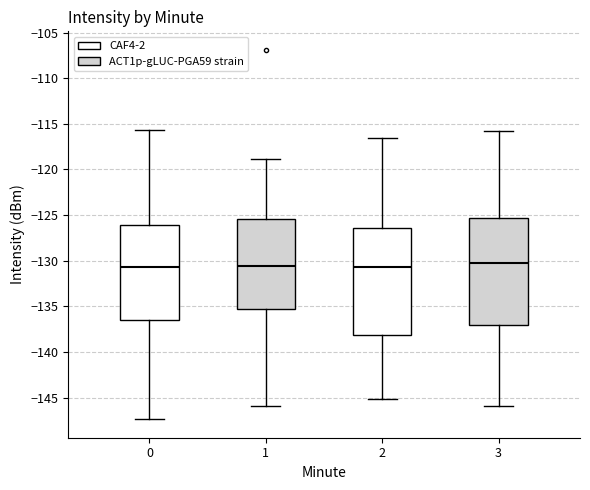

Where does the upper whisker of the box at x = 3 end on the y-axis? The values are not printed on the chart, so give them approximately, as read against the axis.

-116.0